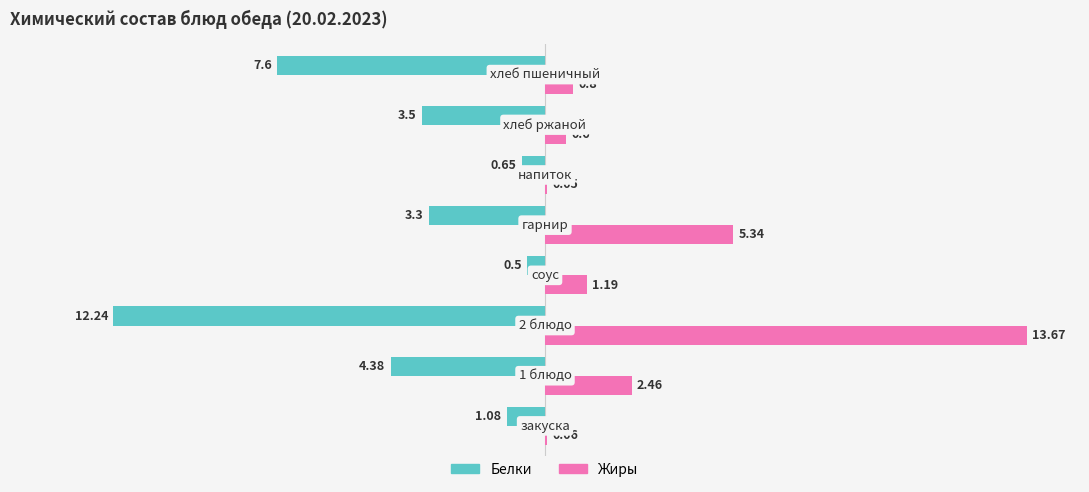

Which series has the largest total across all categories?

Жиры